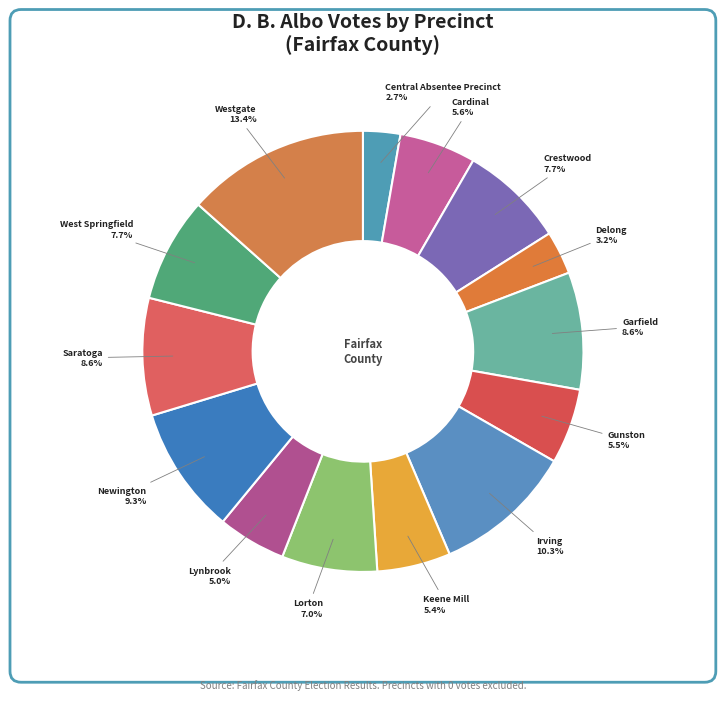

Which category has the biggest portion of the pie?

Westgate